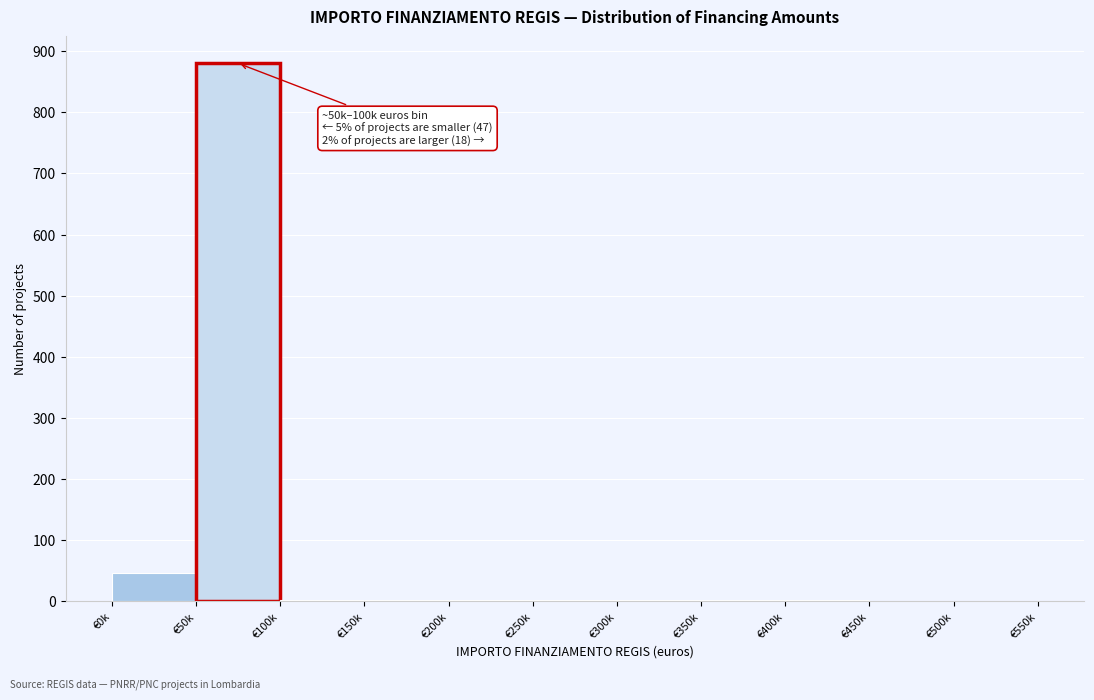

Where is the data nearest to the value 440?

€0k